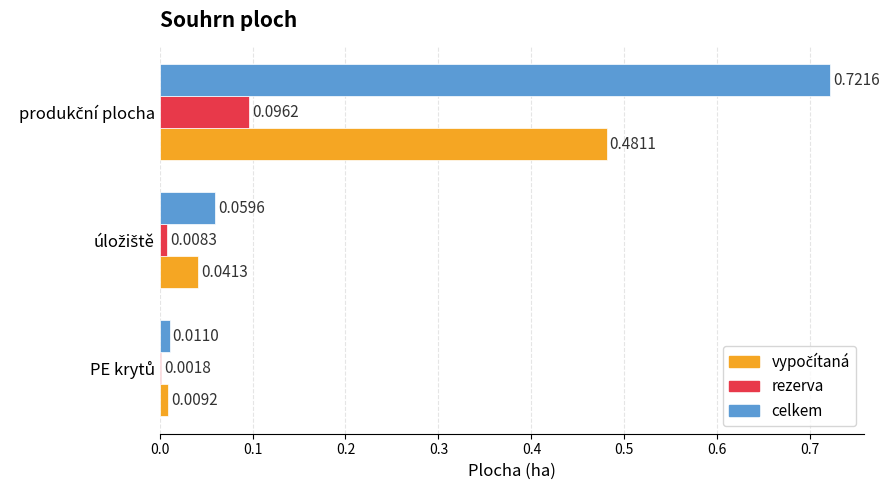

Which series has the largest total across all categories?

celkem